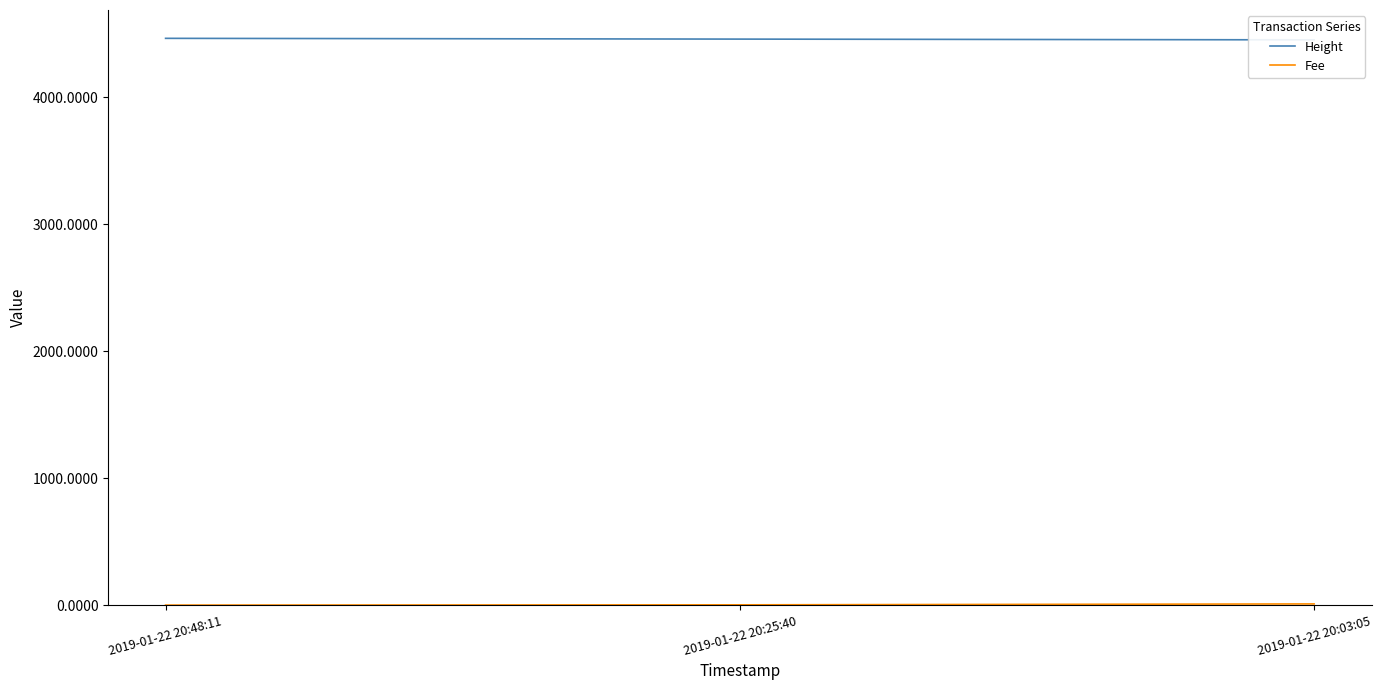

How many data points in Height are less than 4457?

1